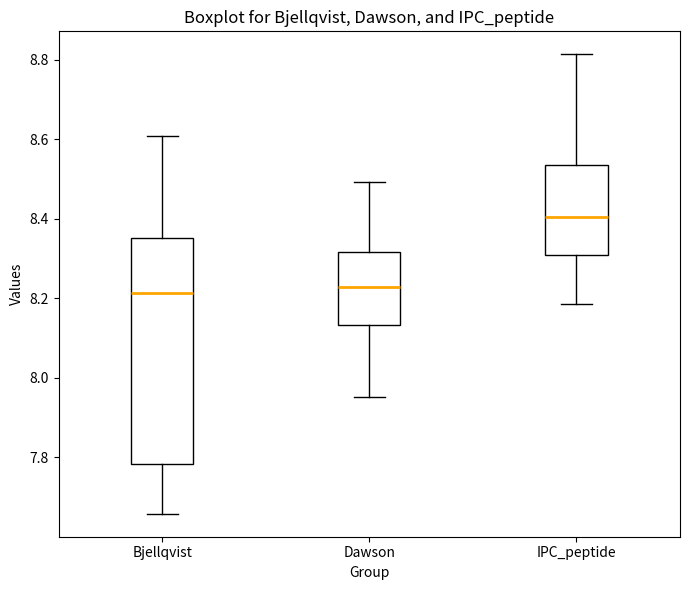

Which box is the tallest, from its lower edge to its upper edge?

Bjellqvist